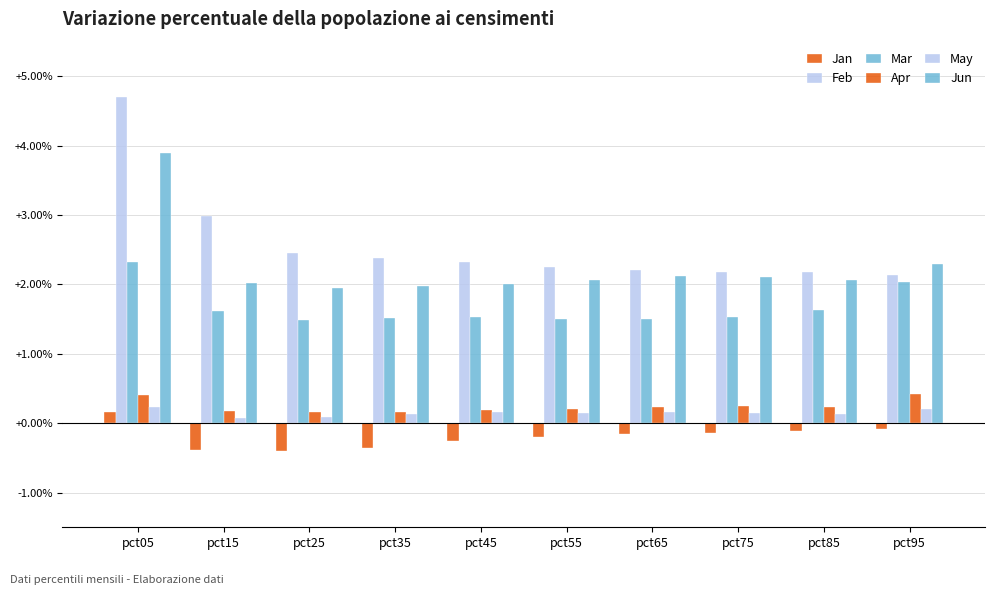

What is the difference between the Feb values at pct45 and pct35?

0.1